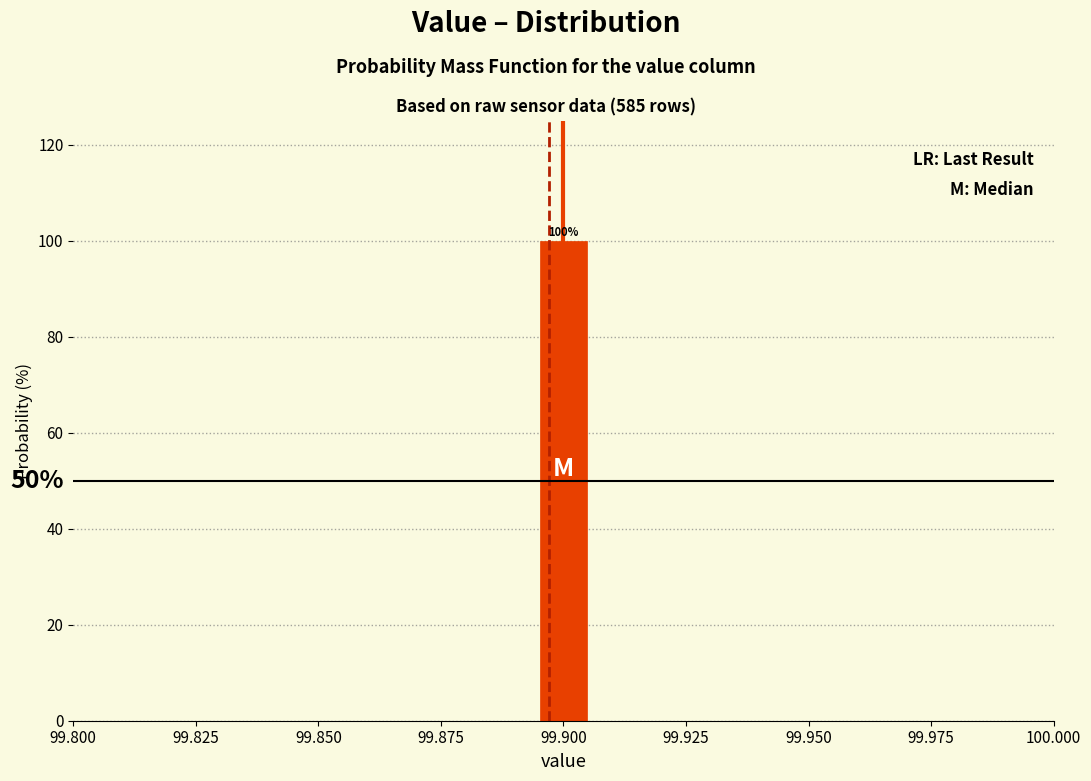

Around what value on the x-axis is the tallest bar? Give the approximate position of its centre, as read against the axis.

99.900